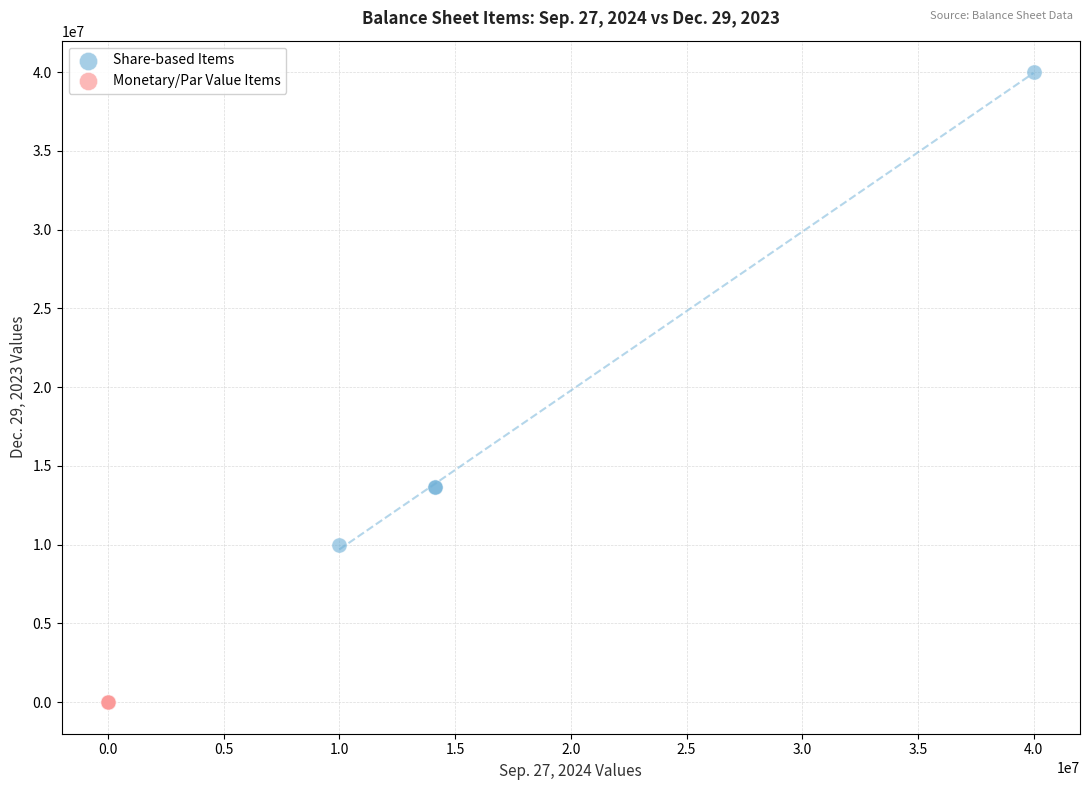

Which series has the widest spread of Y values?

Share-based Items